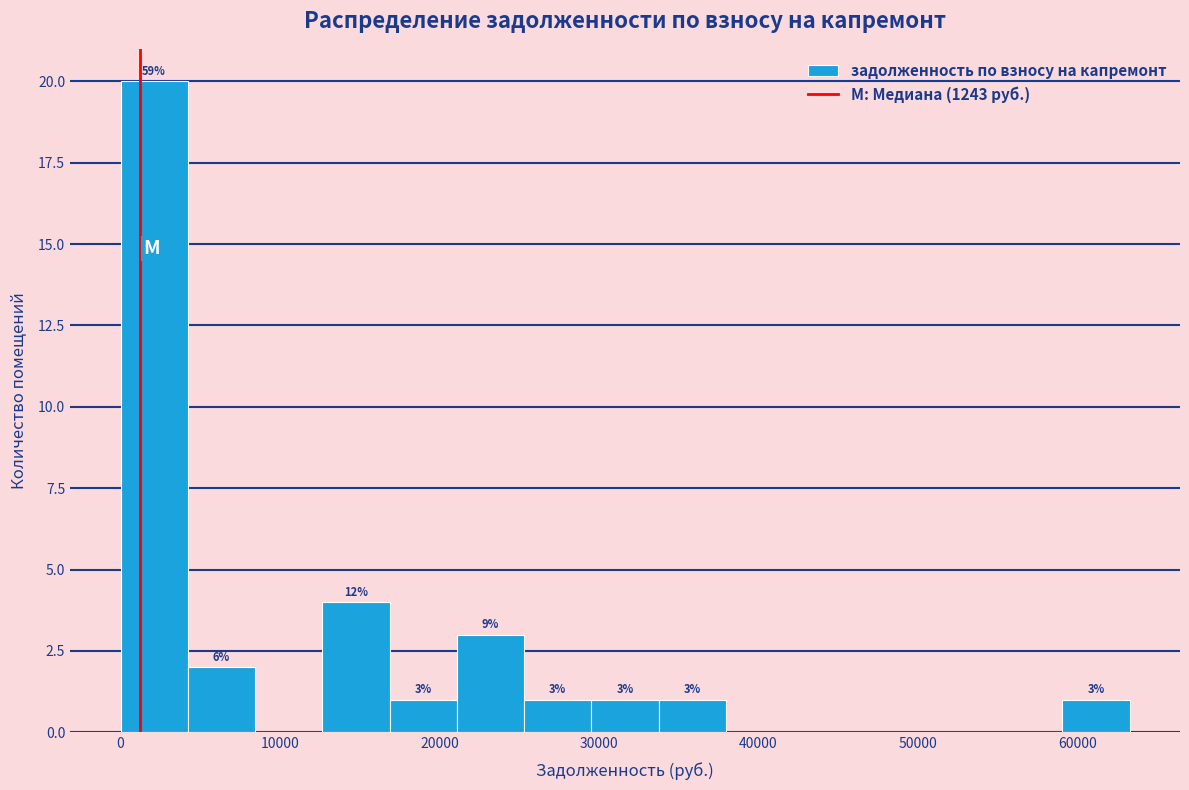

Which range on the x-axis has the tallest bar?

0 to 4000